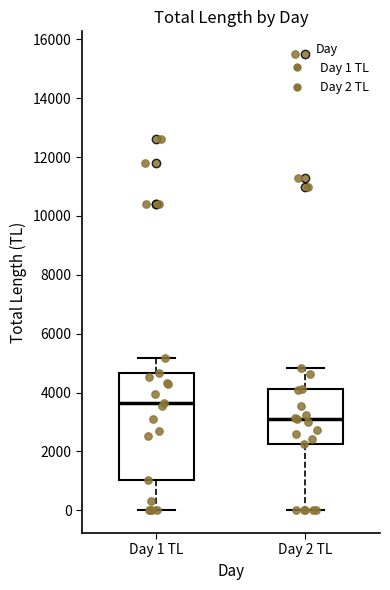

Which box's median line is the lowest?

Day 2 TL